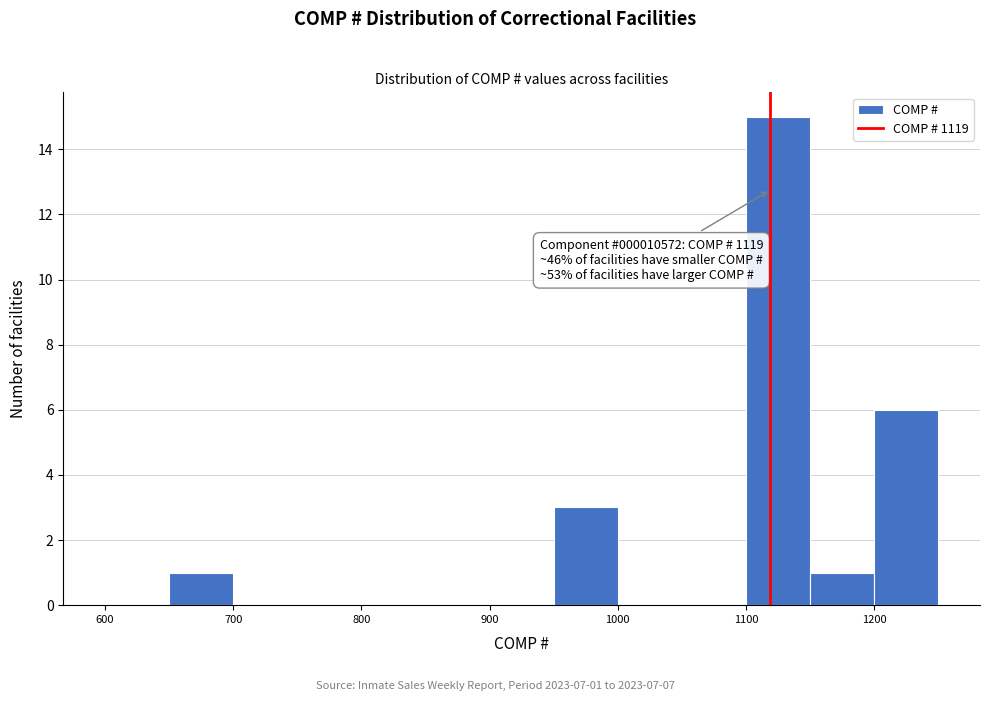

Which range on the x-axis has the tallest bar?

1100 to 1150